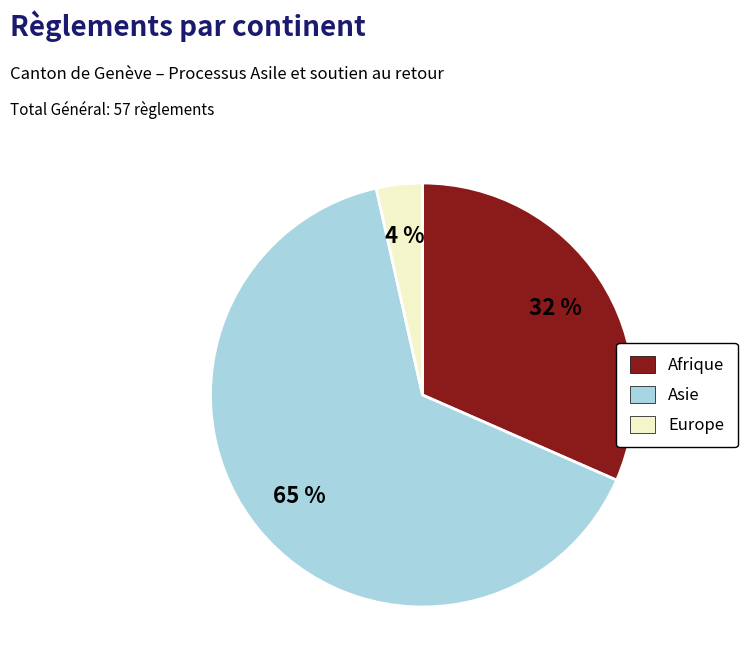

To the nearest percent, what is the average slice percentage?

33%